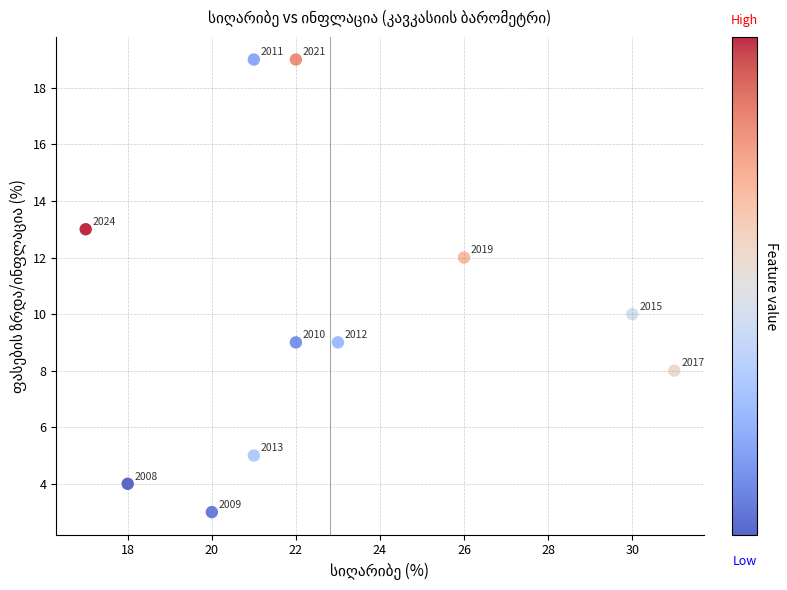

What is the average X value?

23